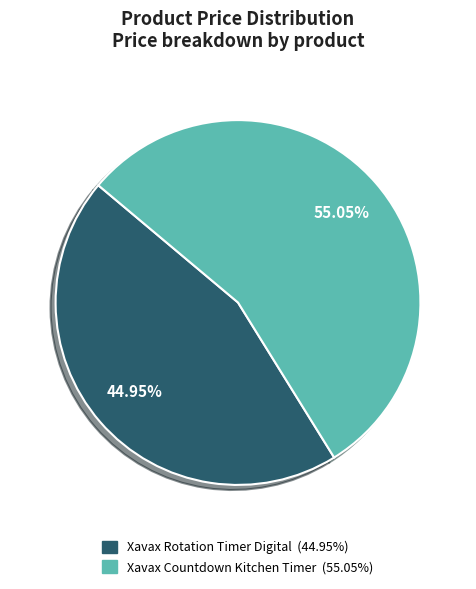

The Xavax Countdown Kitchen Timer slice represents 61% of the pie. True or false?

False